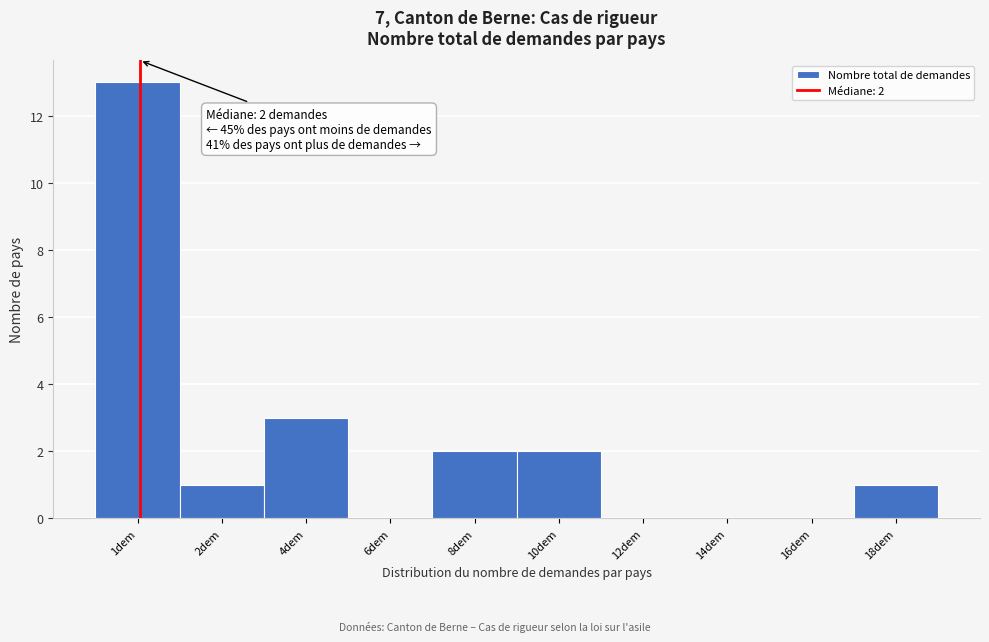

Reading left to right, extract all data points from this chart.

1dem=13	2dem=1	4dem=3	6dem=0	8dem=2	10dem=2	12dem=0	14dem=0	16dem=0	18dem=1